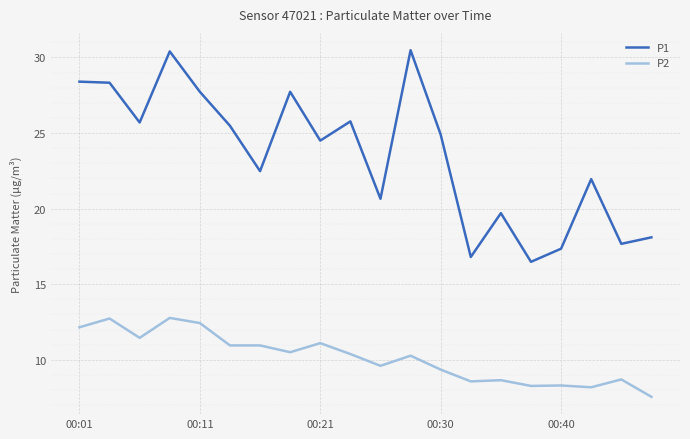

Does the chart have visible grid lines?

Yes